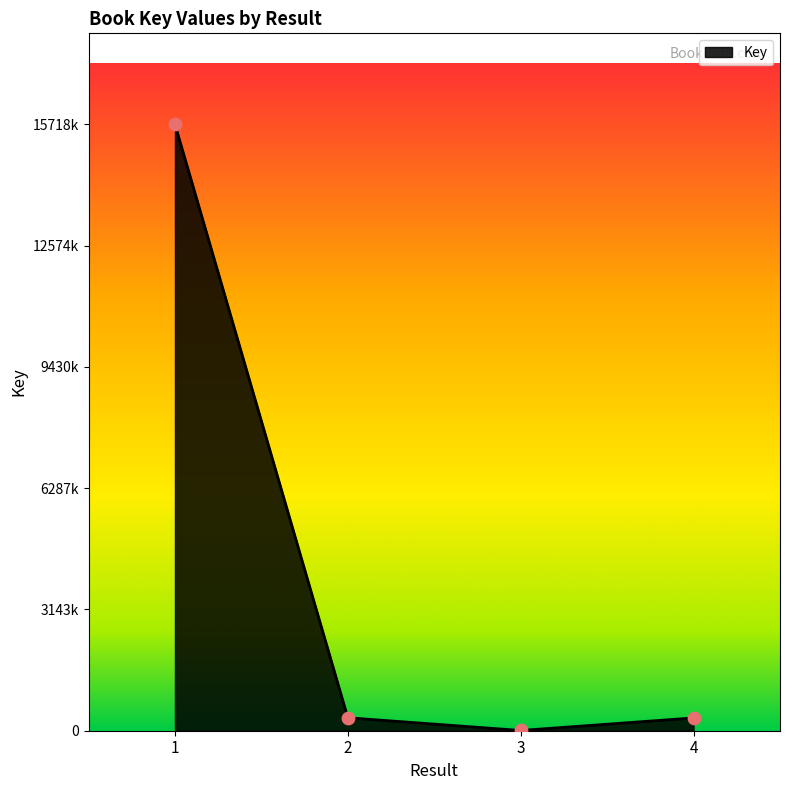

Approximately how many times larger is the value at 4 compared to 2?

1.0